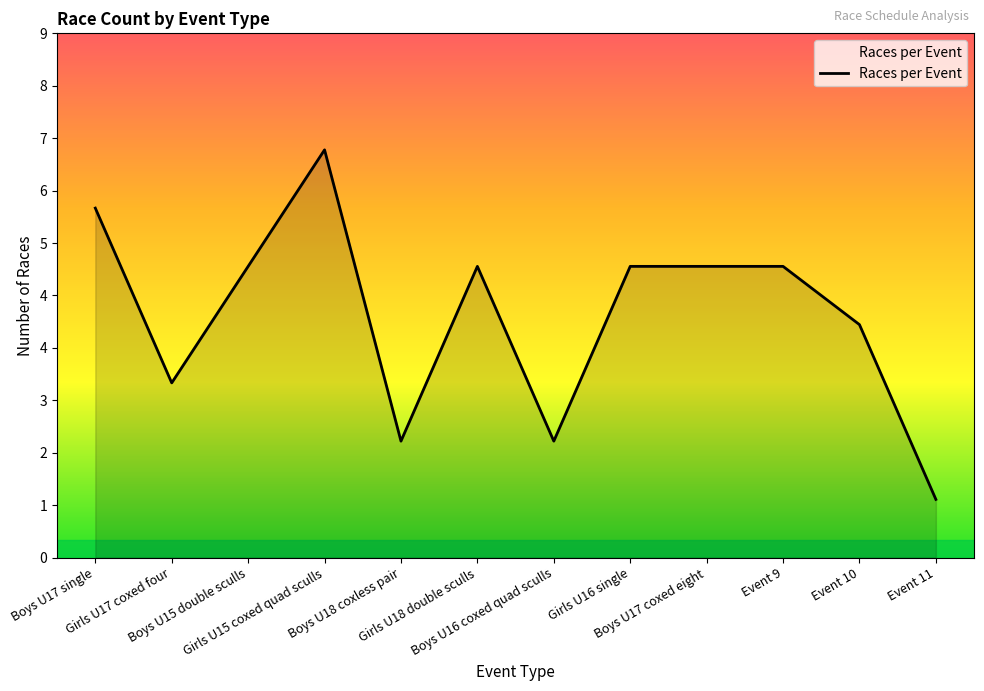

Does the chart have visible grid lines?

No